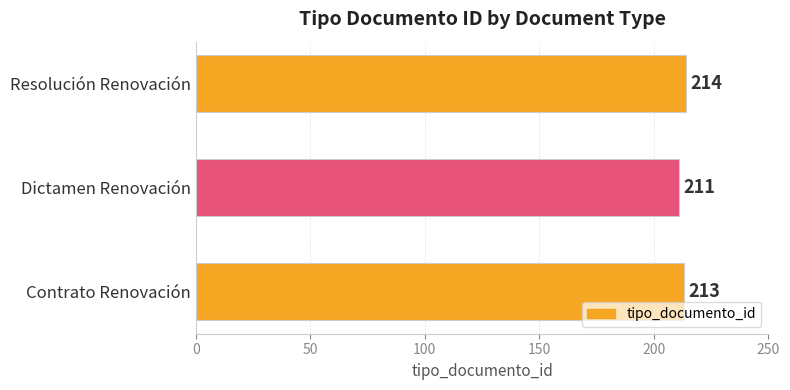

Count the values in the range 211 to 214.

3